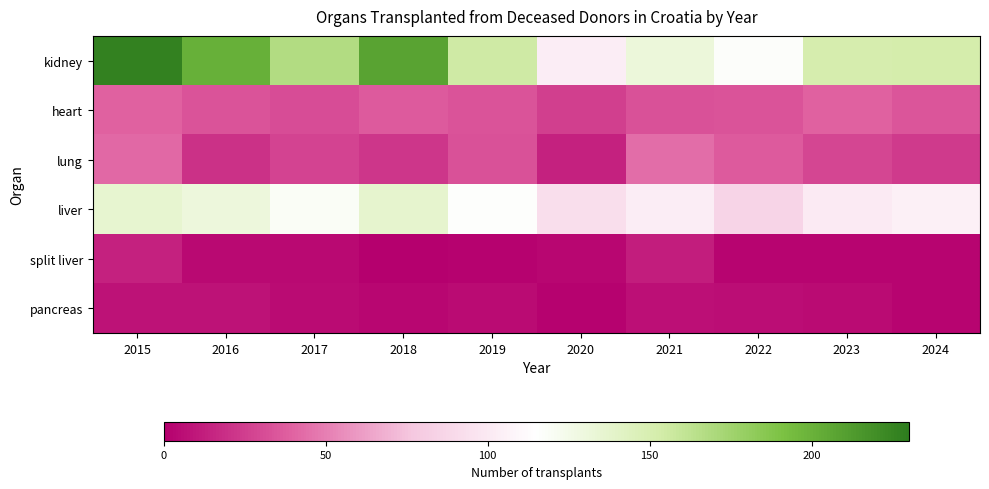

Which series has the largest total across all categories?

kidney